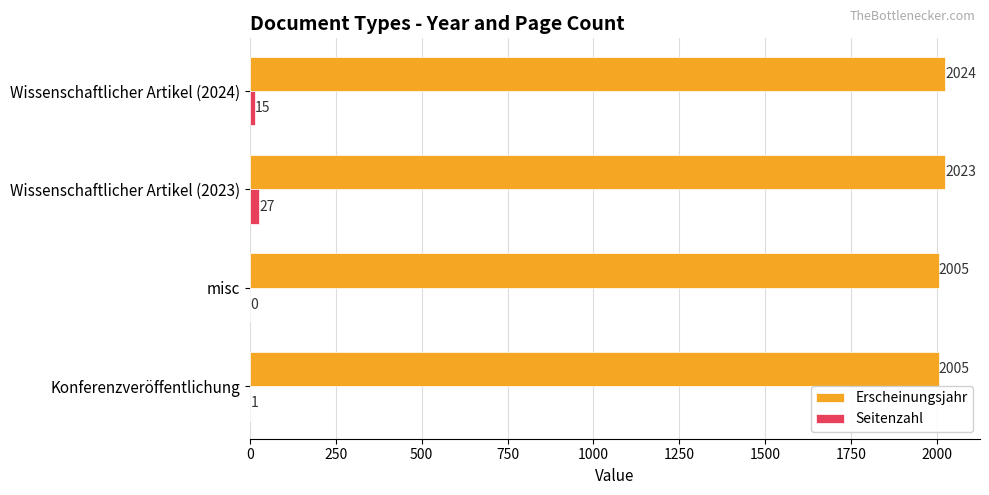

What is the maximum value shown in the chart?

2024